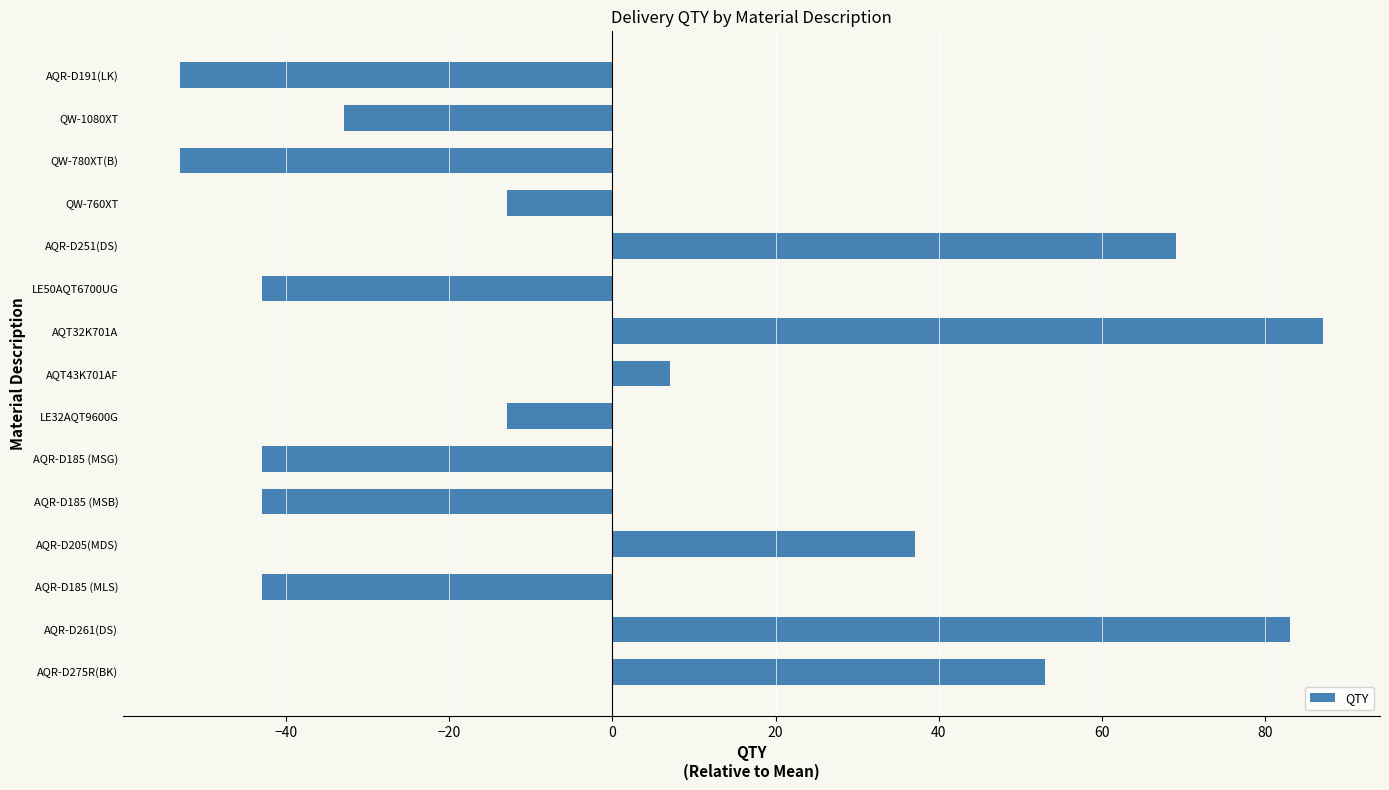

Are the bars grouped side by side (vs. stacked)?

No